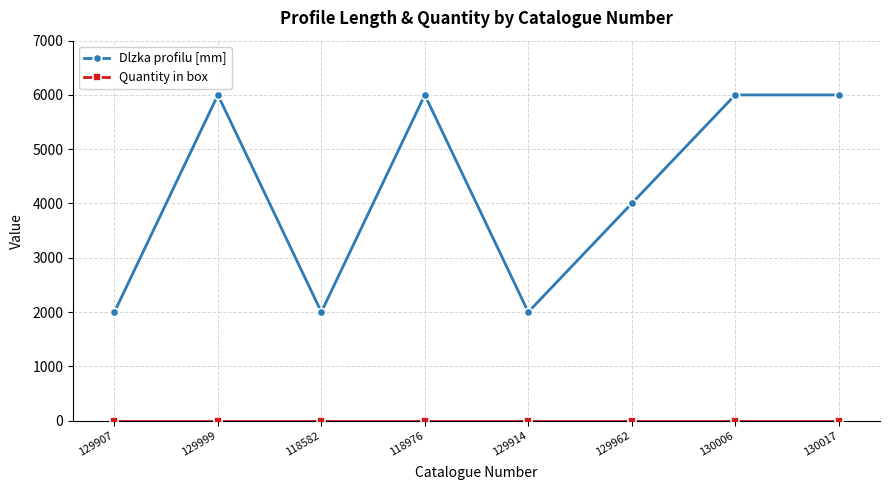

At how many categories does at least one series exceed 37?

8